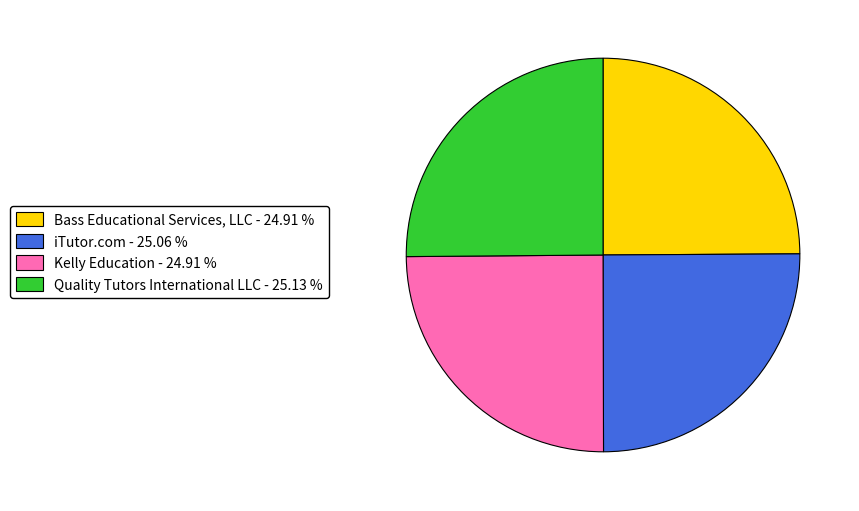

Does any single category account for the majority?

No